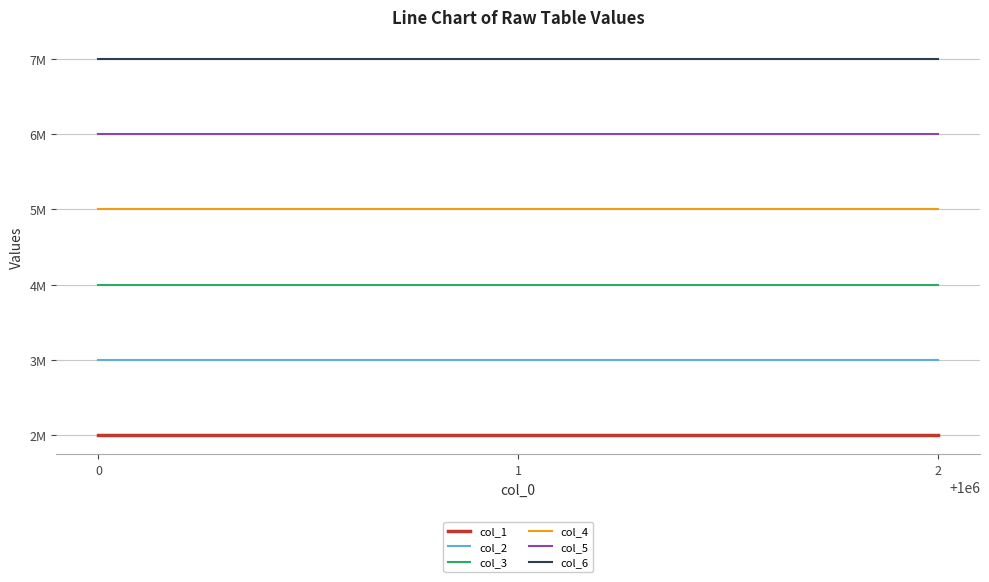

What is the sum of the col_6 values at 1 and 2?

14000003